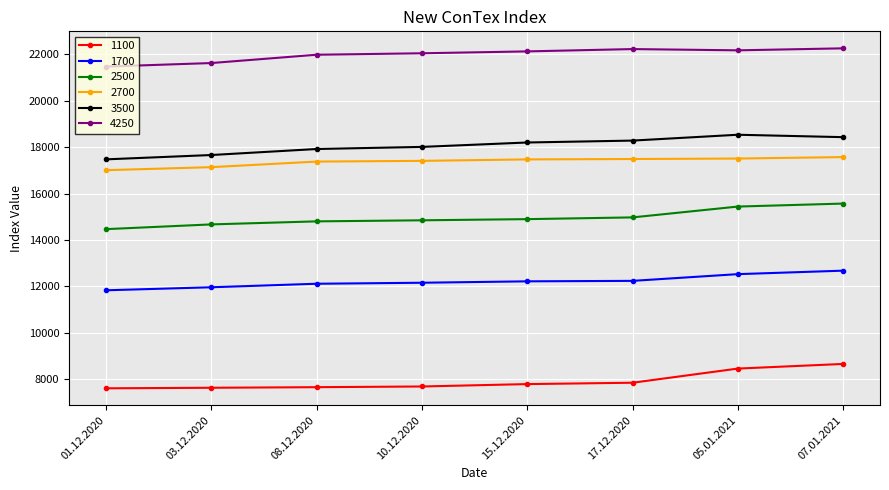

What are all the series names shown in the legend?

1100, 1700, 2500, 2700, 3500, 4250